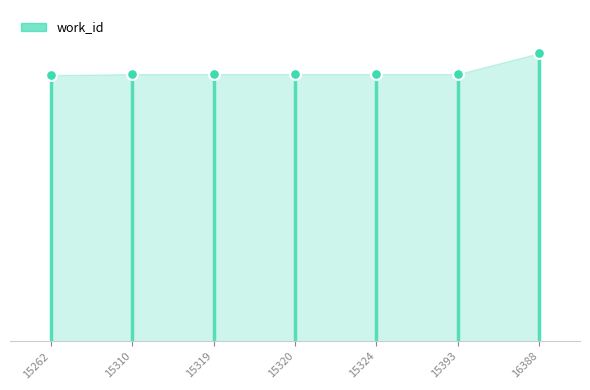

Between 15319 and 15310, which is larger?

15319